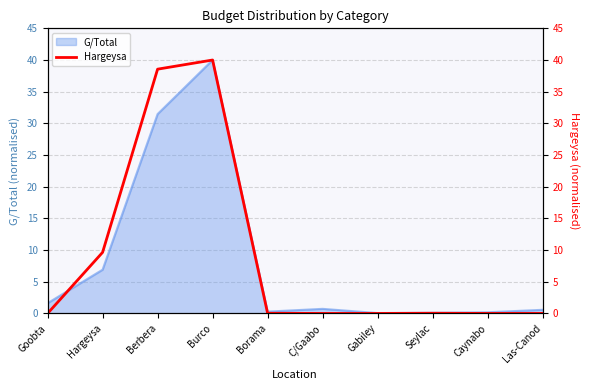

Reading left to right, what are all the values shown in this chart?

0.0	9.6	38.6	40.0	0.0	0.0	0.0	0.0	0.0	0.0